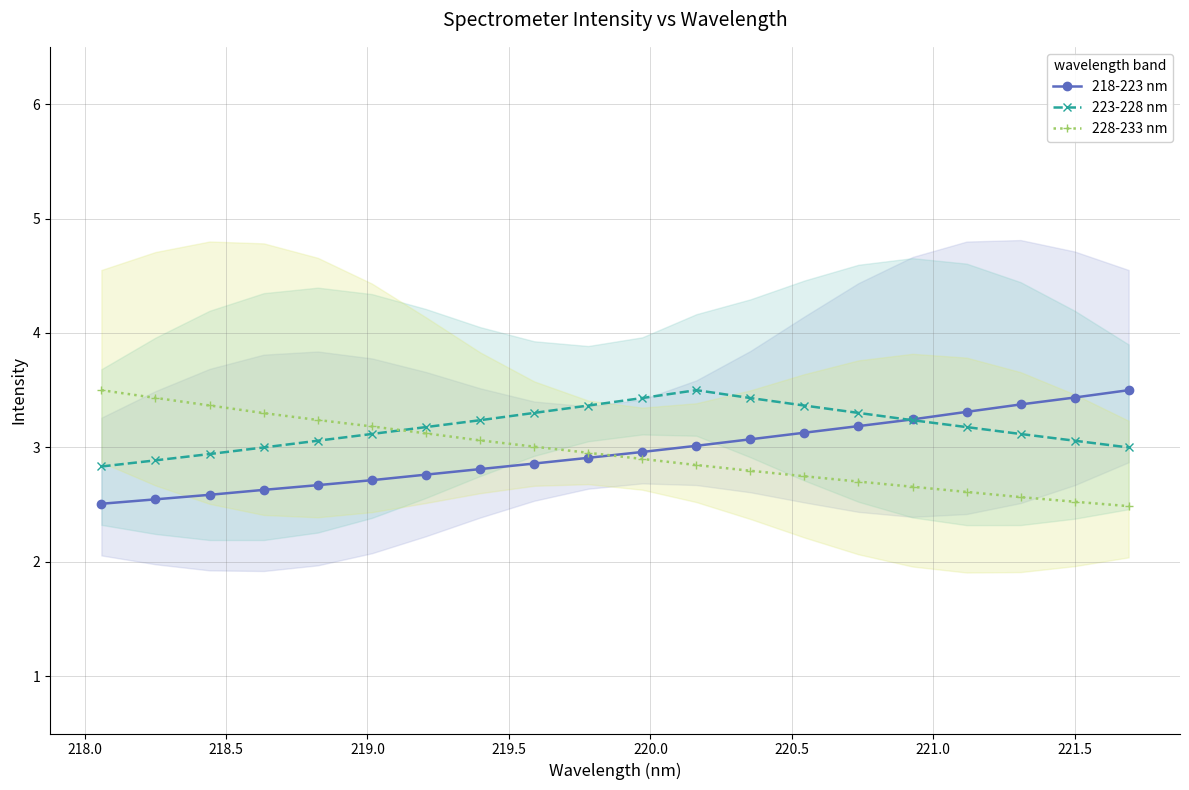

What is the value of the 228-233 nm point at the 19th from the left?

2.5